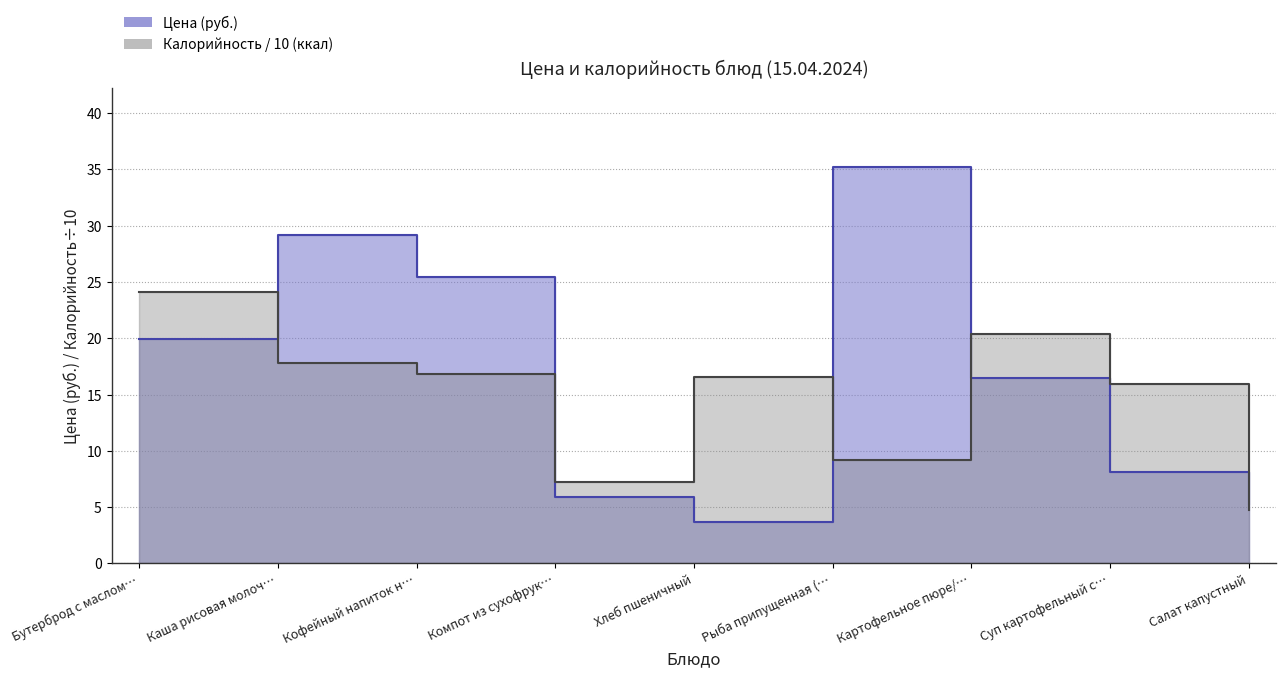

Rank the series at Хлеб пшеничный from highest to lowest value.

Калорийность (ккал), Цена (руб.)